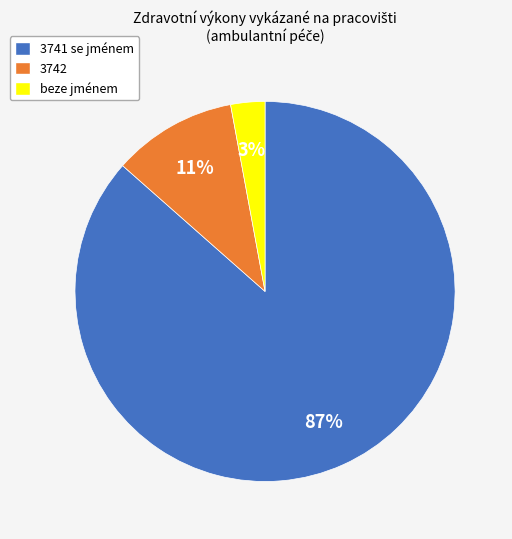

To the nearest percent, what is the combined percentage of 3741 se jménem and 3742?

97%